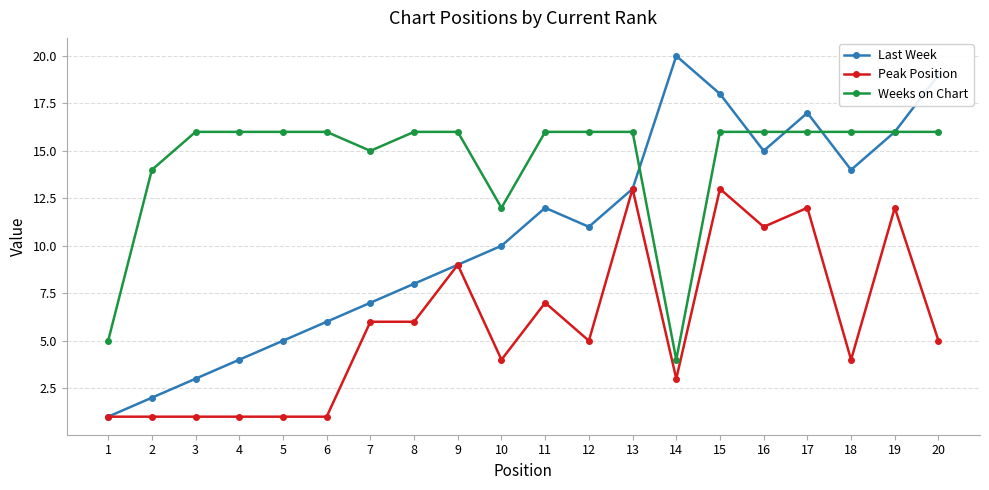

Where is the first local minimum for Last Week?

12